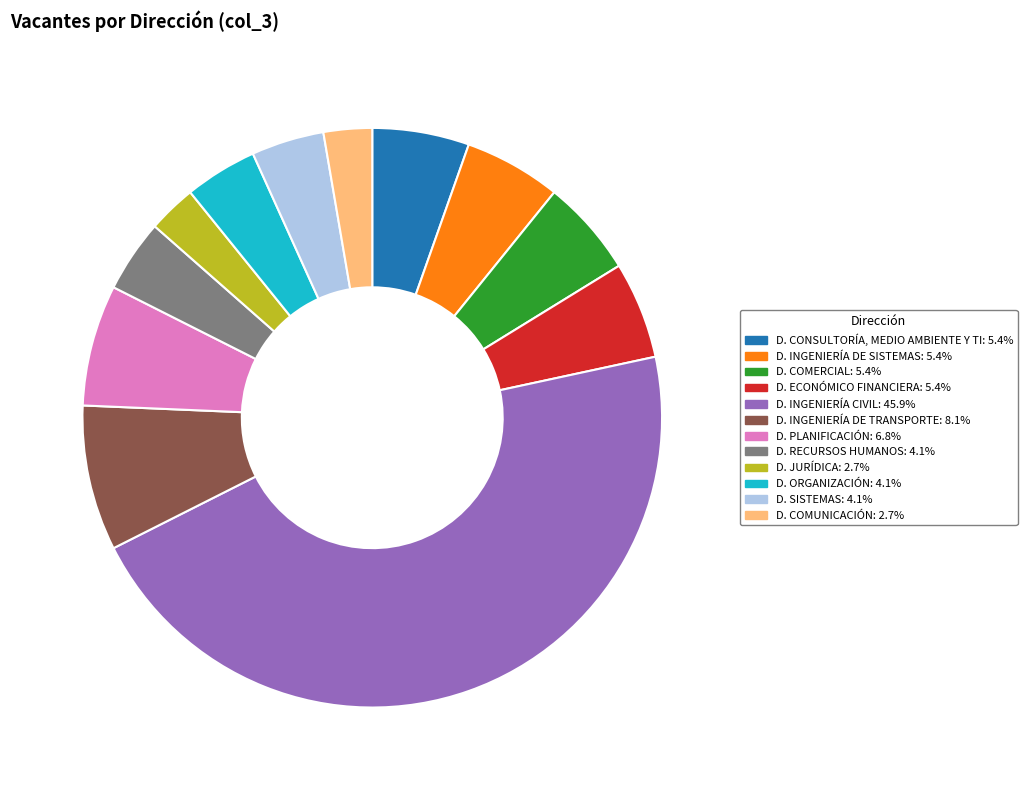

Is the sum of D. ORGANIZACIÓN: 4.1% and D. INGENIERÍA DE TRANSPORTE: 8.1% greater than half?

No